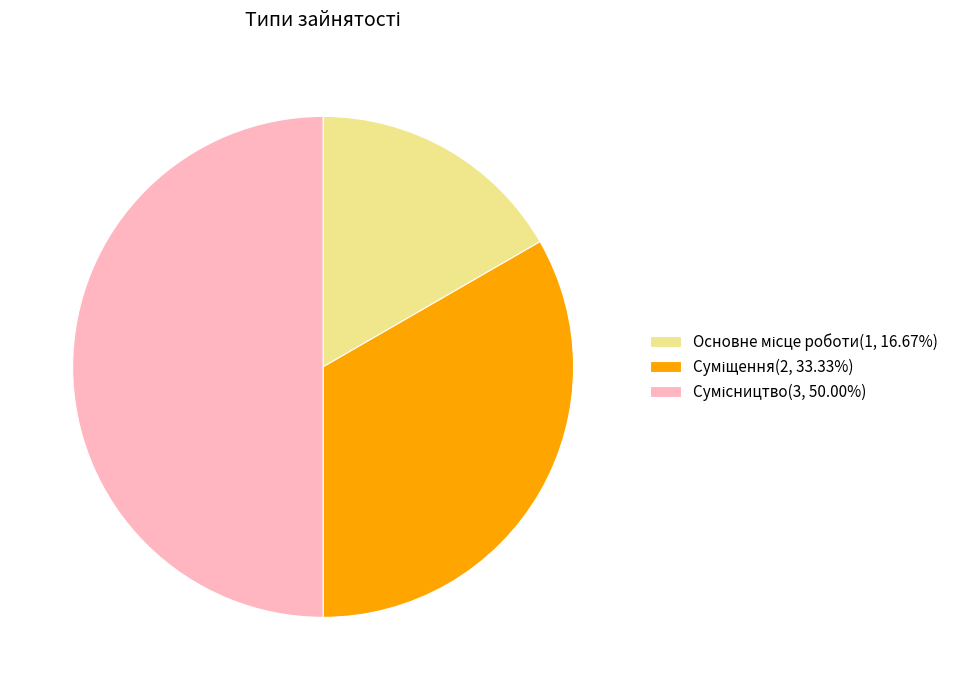

Does any single category account for the majority?

No